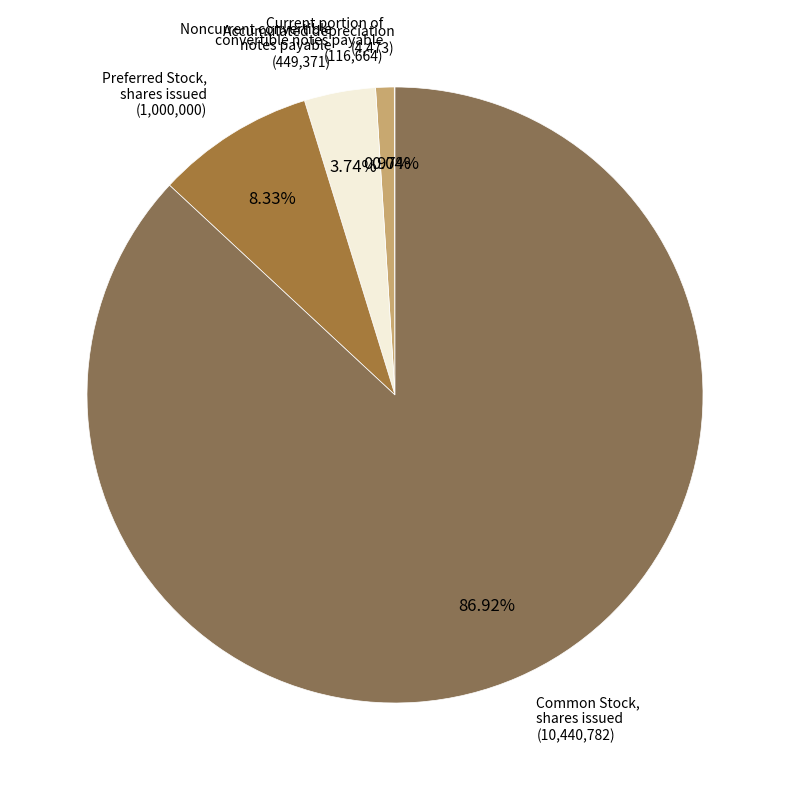

What is the majority slice?

Common Stock, shares issued